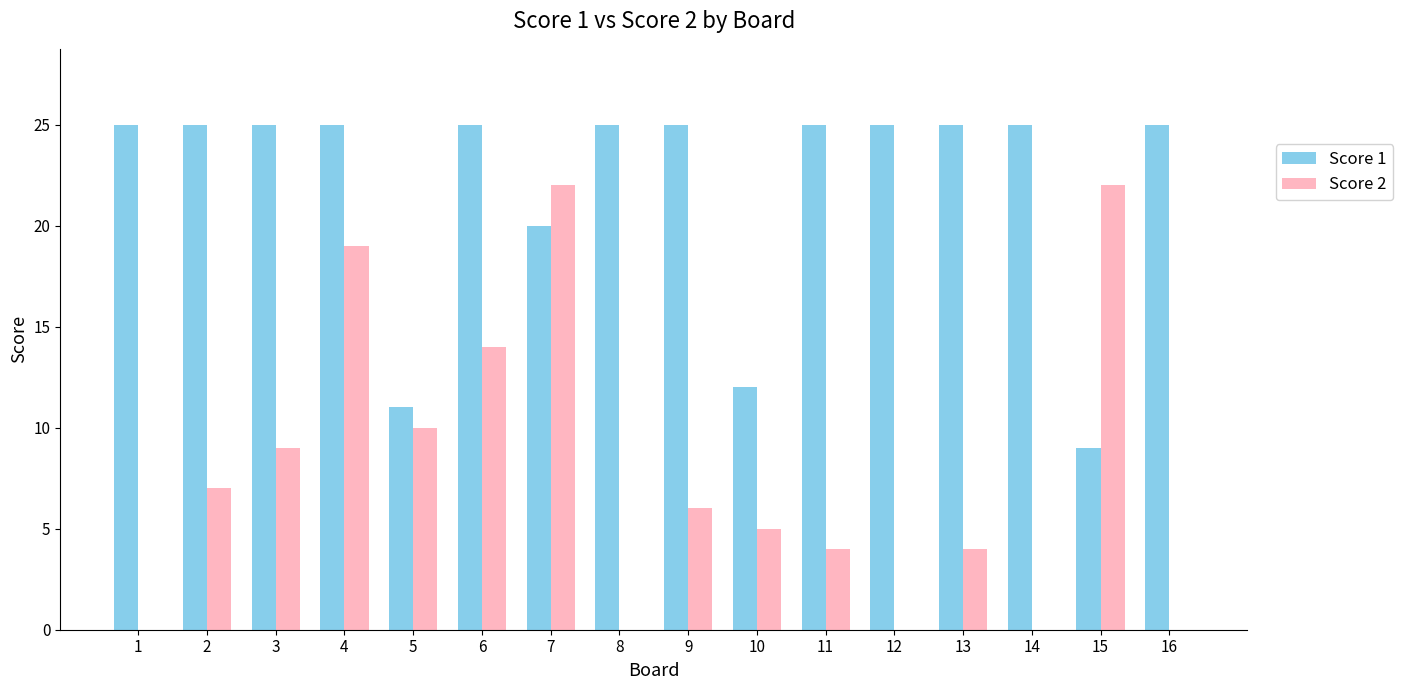

What is the total value across all series at 15?

31